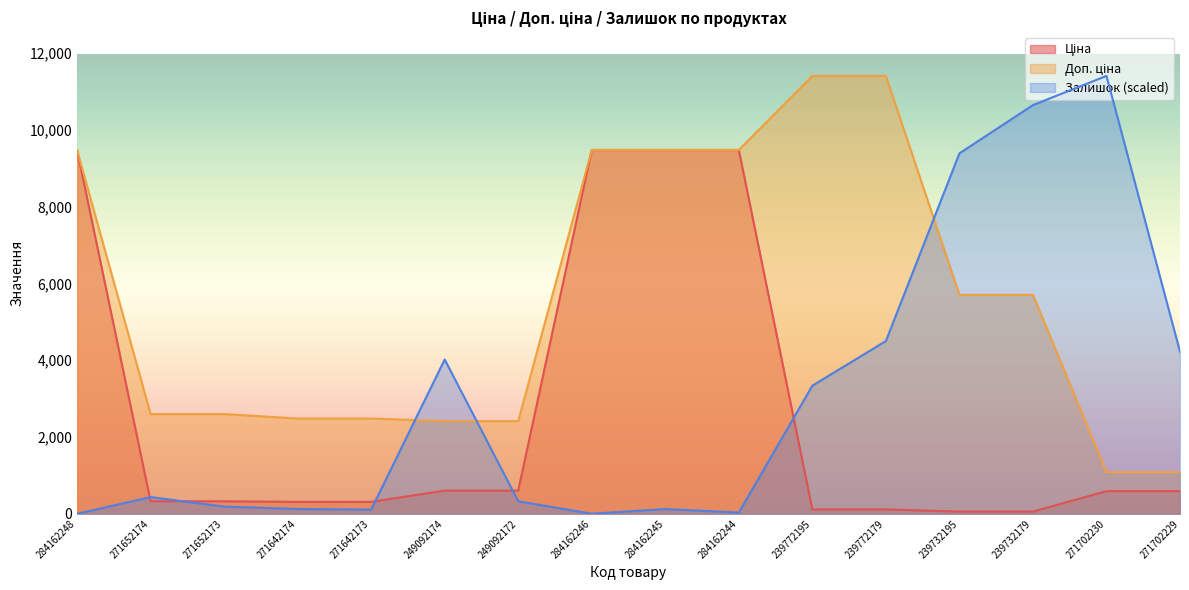

What are all the series names shown in the legend?

Ціна, Доп. ціна, Залишок